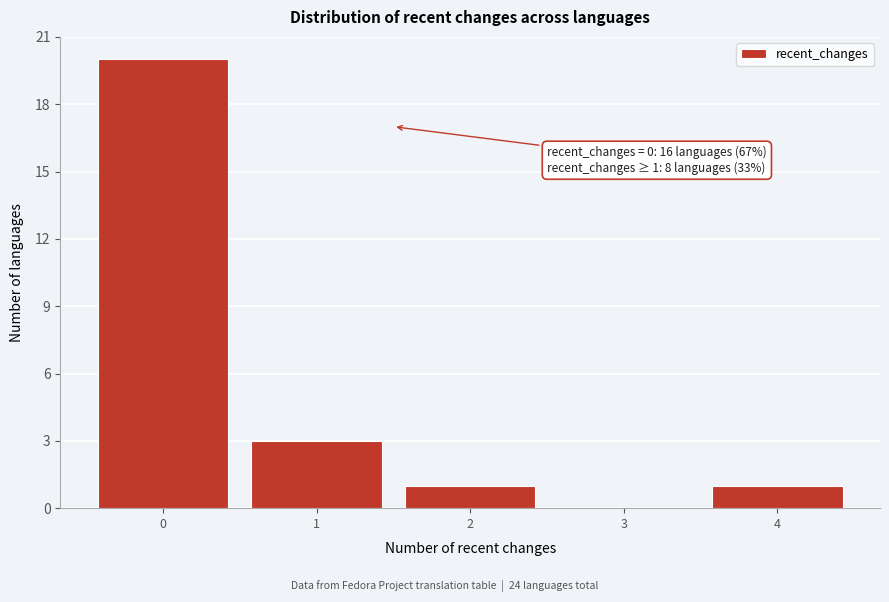

Which range on the x-axis has the tallest bar?

-0.5 to 0.5